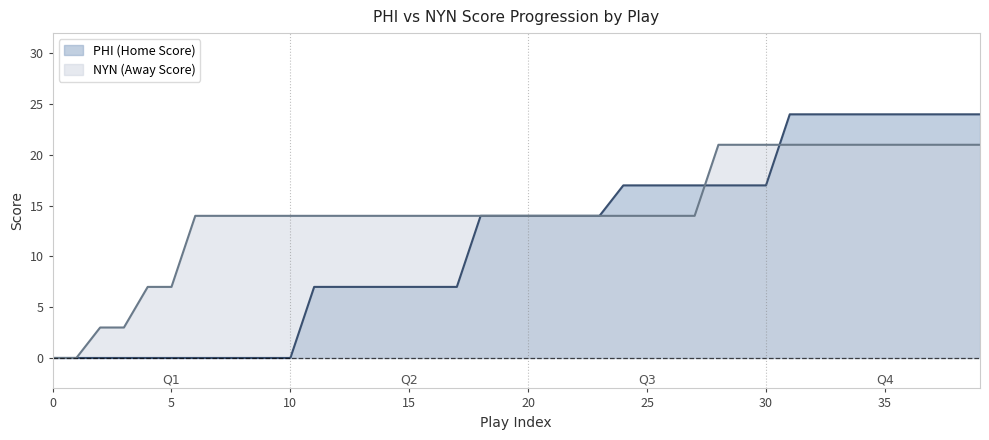

Does the chart display data point markers on the line(s)?

No